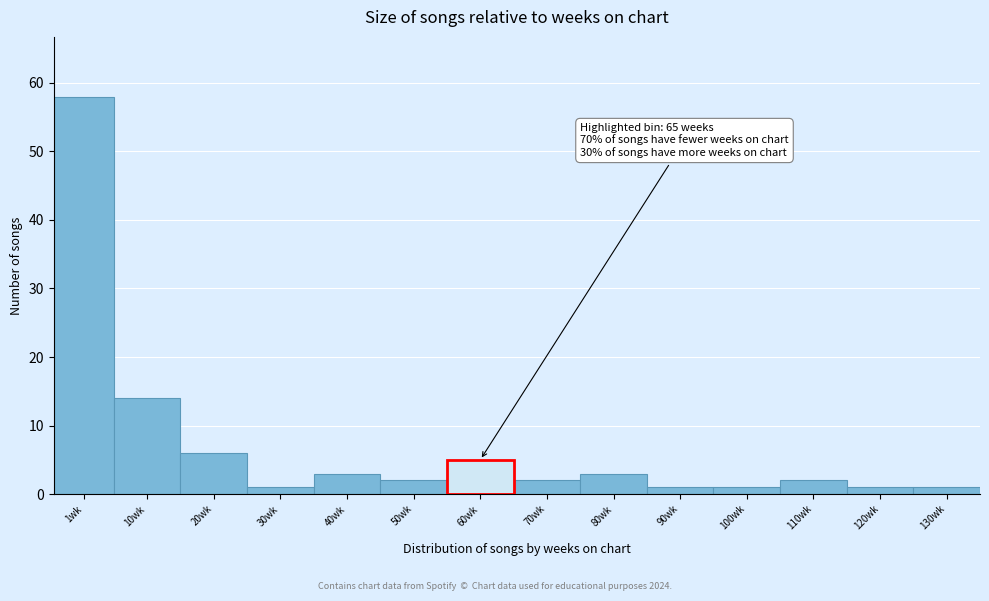

Reading left to right, extract all data points from this chart.

1wk=58	10wk=14	20wk=6	30wk=1	40wk=3	50wk=2	60wk=5	70wk=2	80wk=3	90wk=1	100wk=1	110wk=2	120wk=1	130wk=1